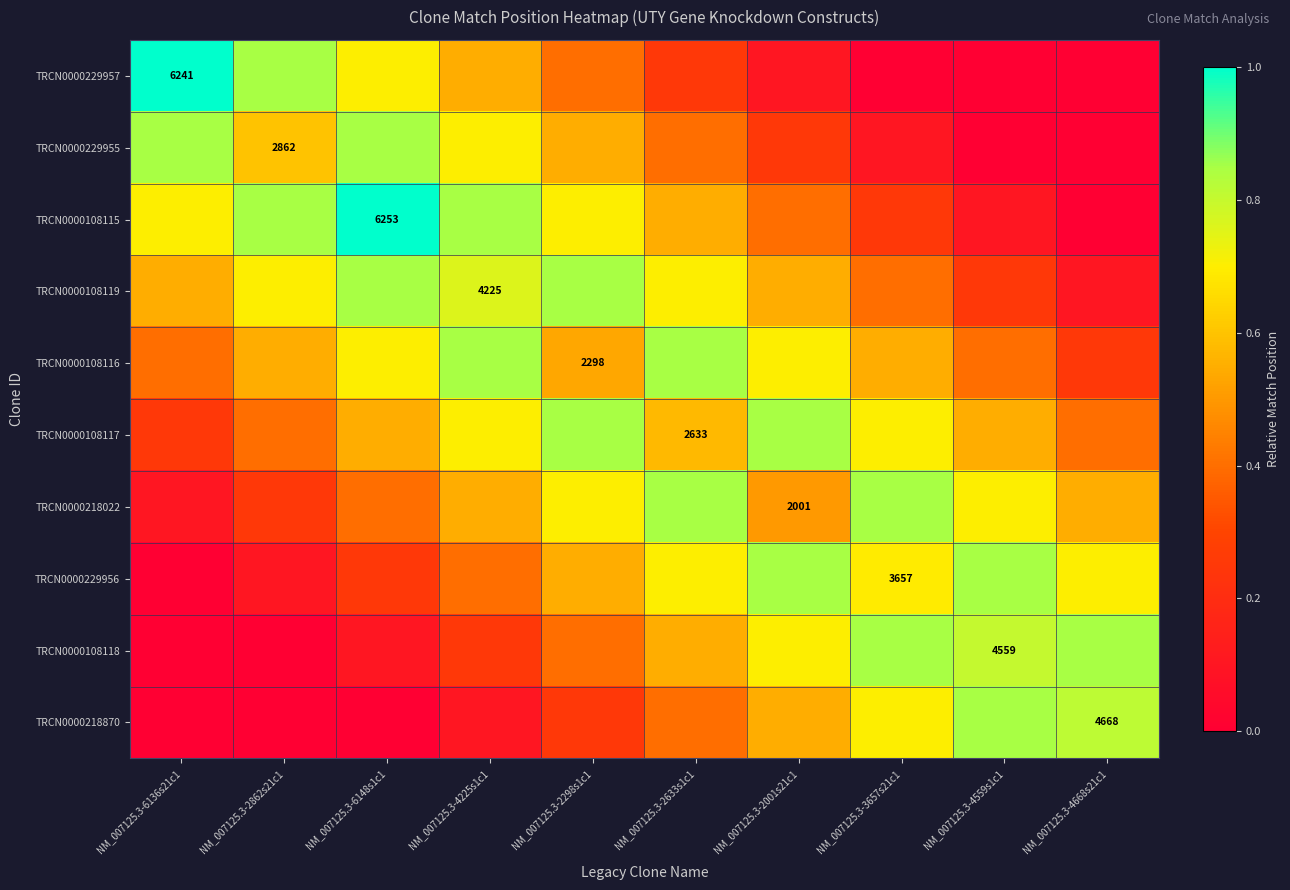

Is the value of TRCN0000229955 at NM_007125.3-6148s1c1 greater than the value of TRCN0000218870 at NM_007125.3-4225s1c1?

Yes